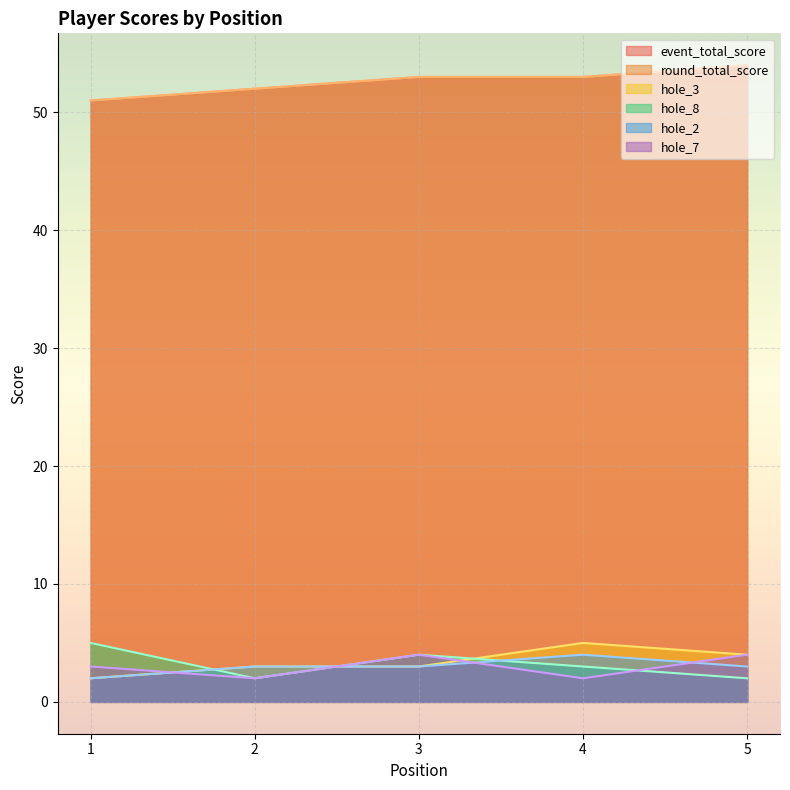

At which category does hole_7 reach its first local peak?

3